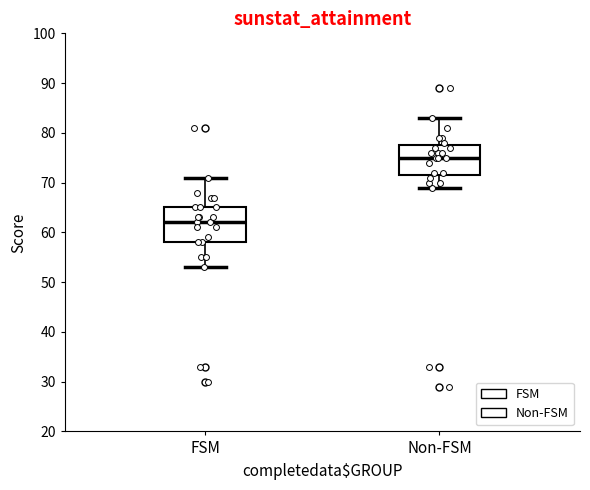

Which box has the highest median line?

Non-FSM